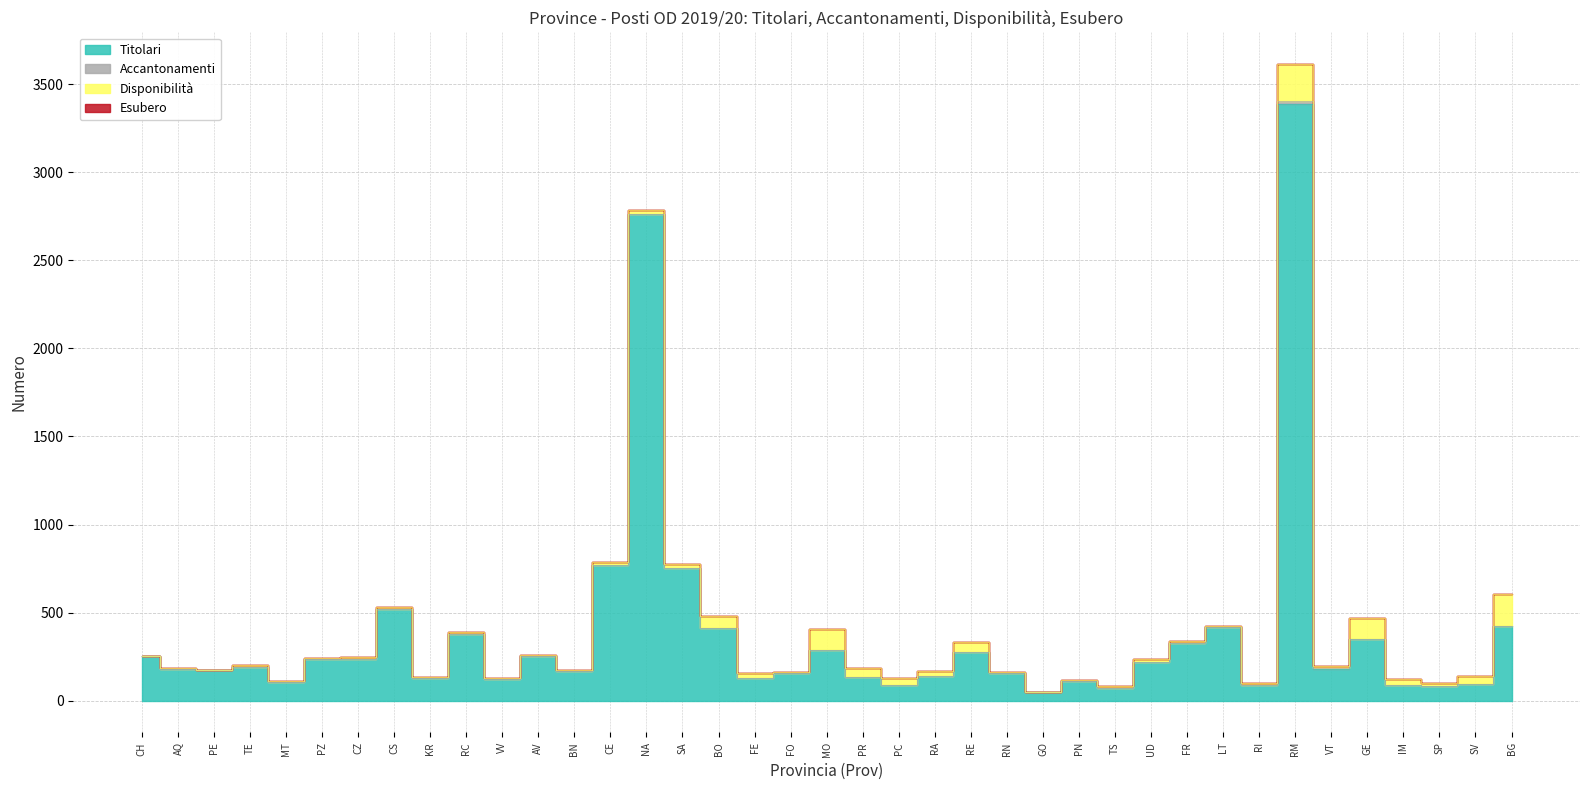

True or false: Titolari and Esubero intersect in this chart.

False